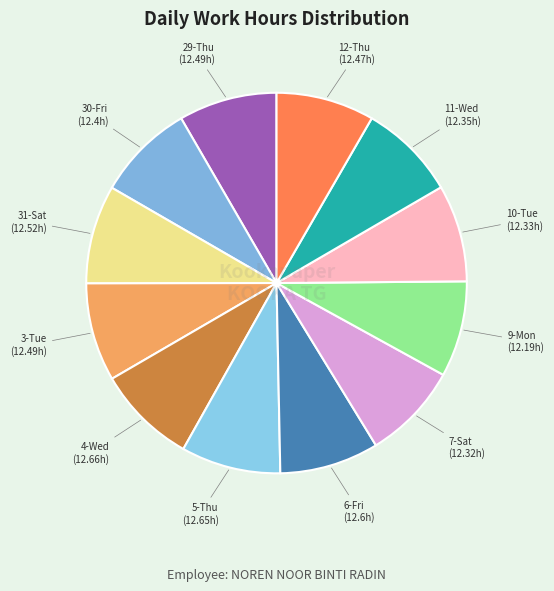

Is there any slice that represents more than half of the pie?

No